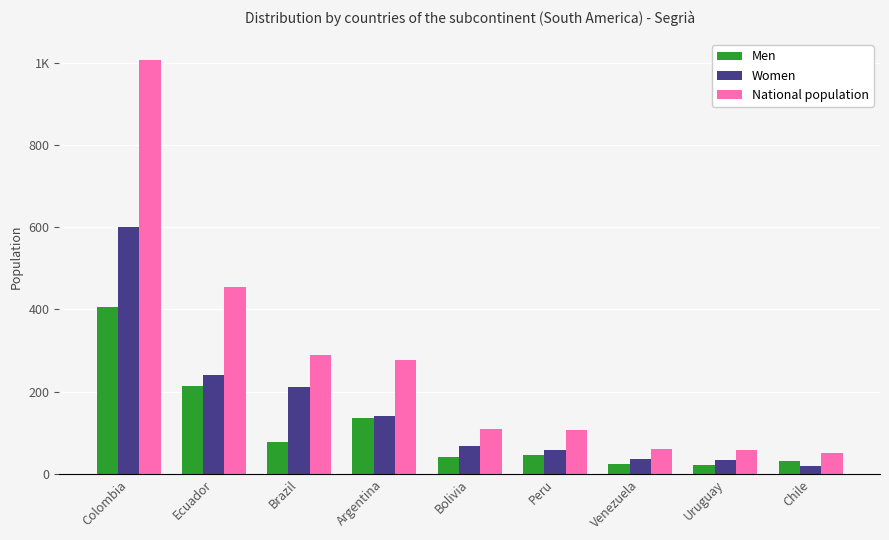

At how many categories does at least one series exceed 587?

1